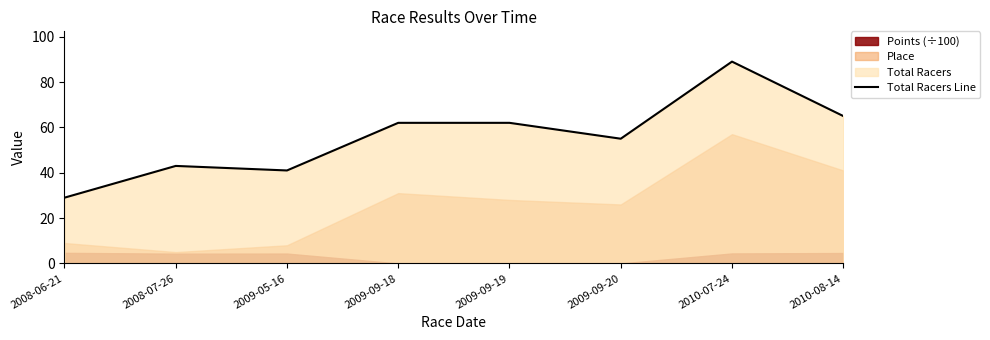

What is the approximate value at 2009-05-16?

41